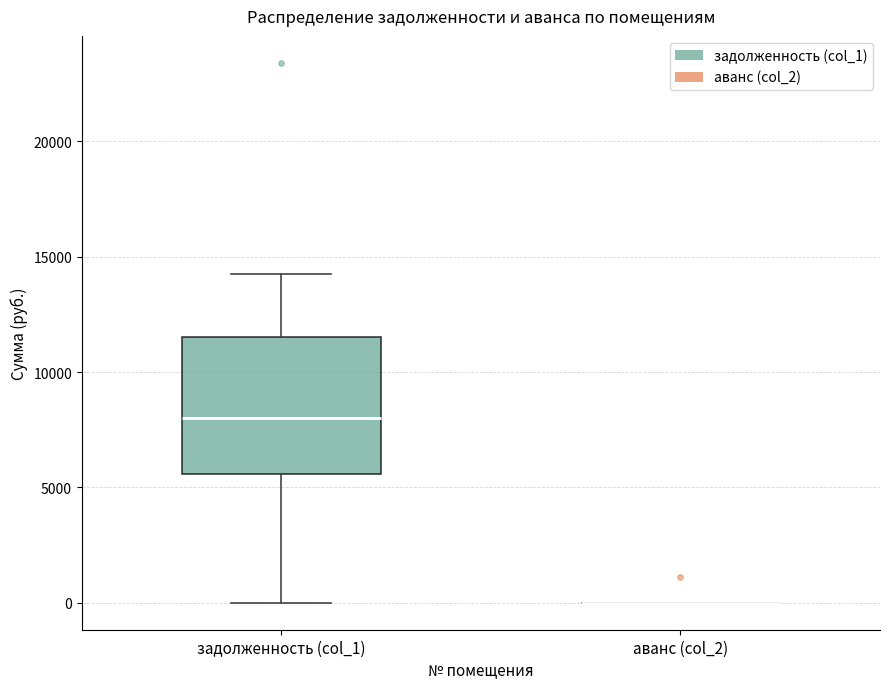

Comparing the boxes themselves (not the whiskers), which one is the tallest?

задолженность (col_1)